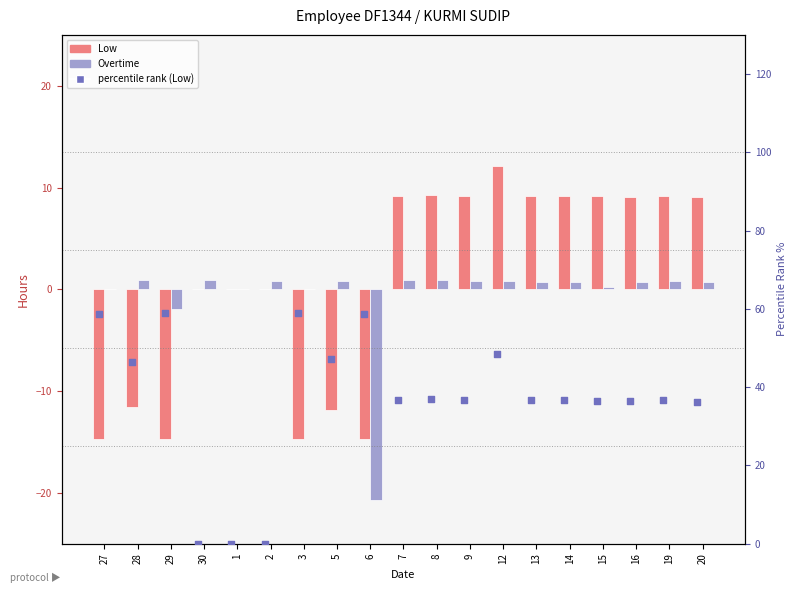

At how many categories does at least one series exceed 51?

4